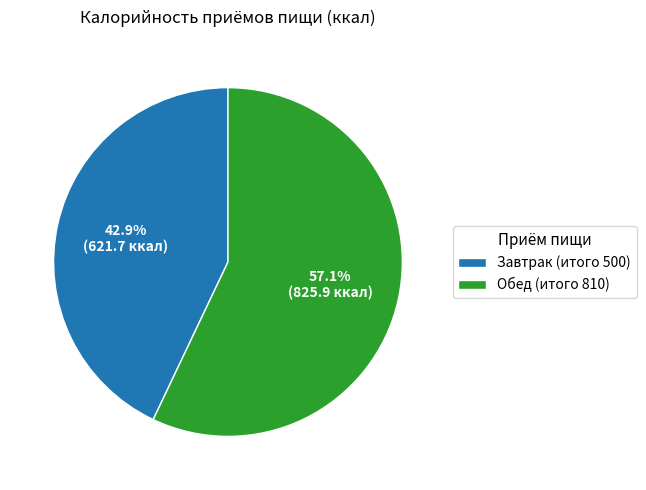

Approximately how many times larger is the value at Обед (итого 810) compared to Завтрак (итого 500)?

1.3